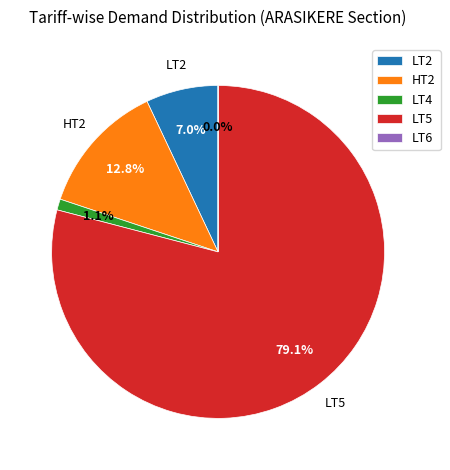

Which category has the biggest portion of the pie?

LT5